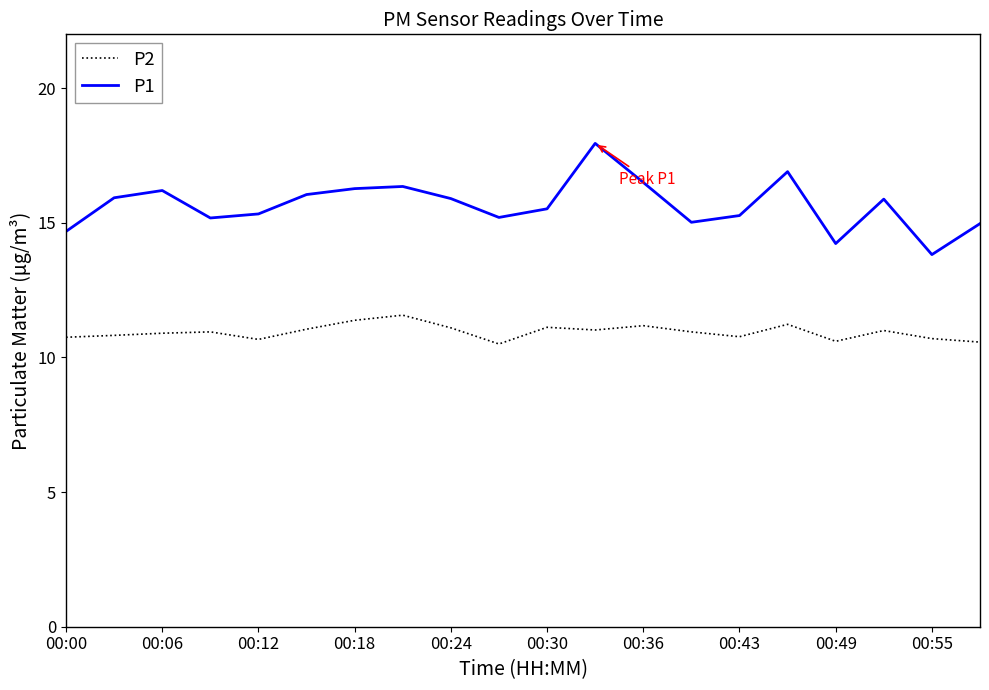

Rank the series by their maximum value, from lowest to highest.

P2, P1